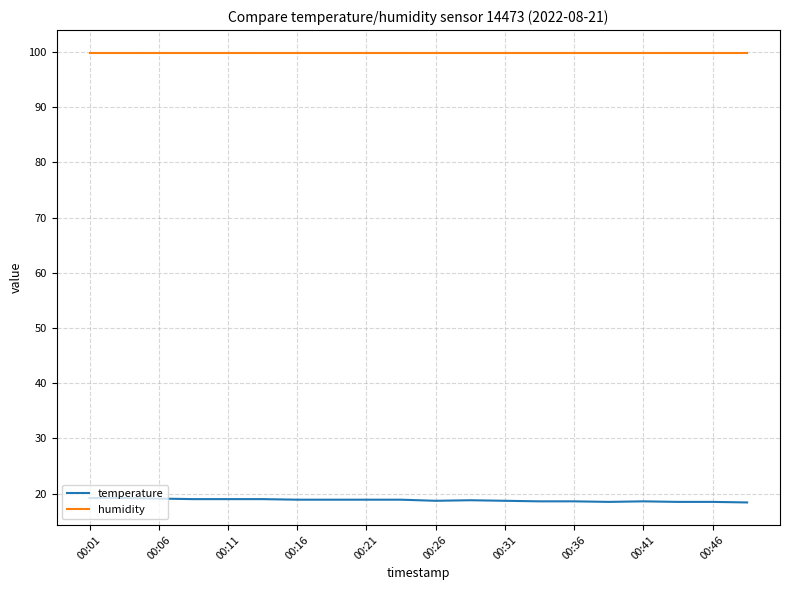

List the series in order of their peak value, highest first.

humidity, temperature